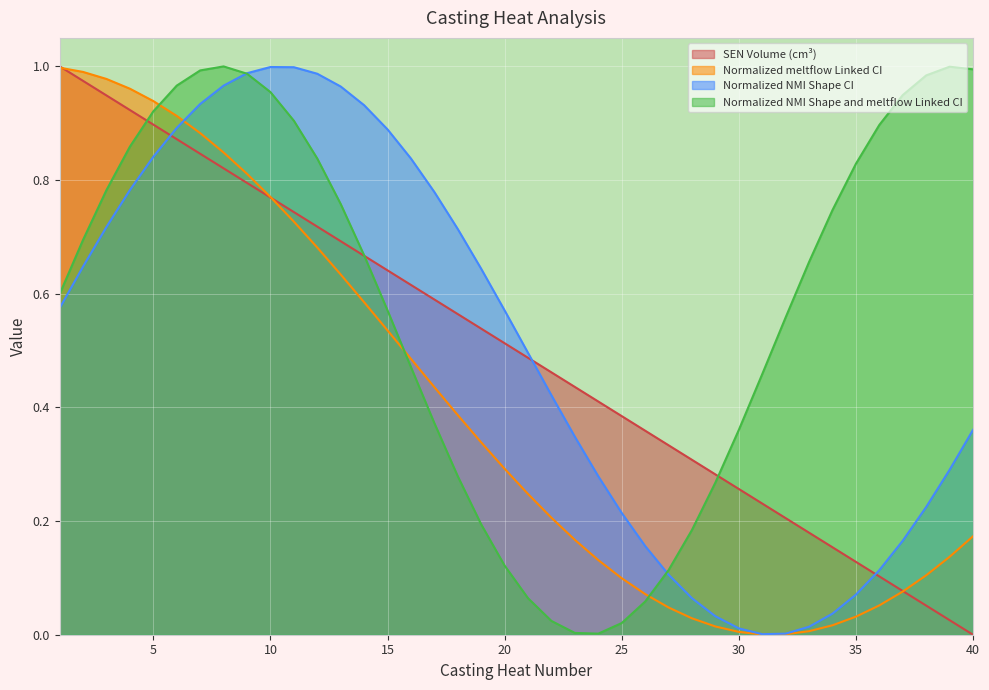

Which series has the largest total across all categories?

Normalized NMI Shape and meltflow Linked CI